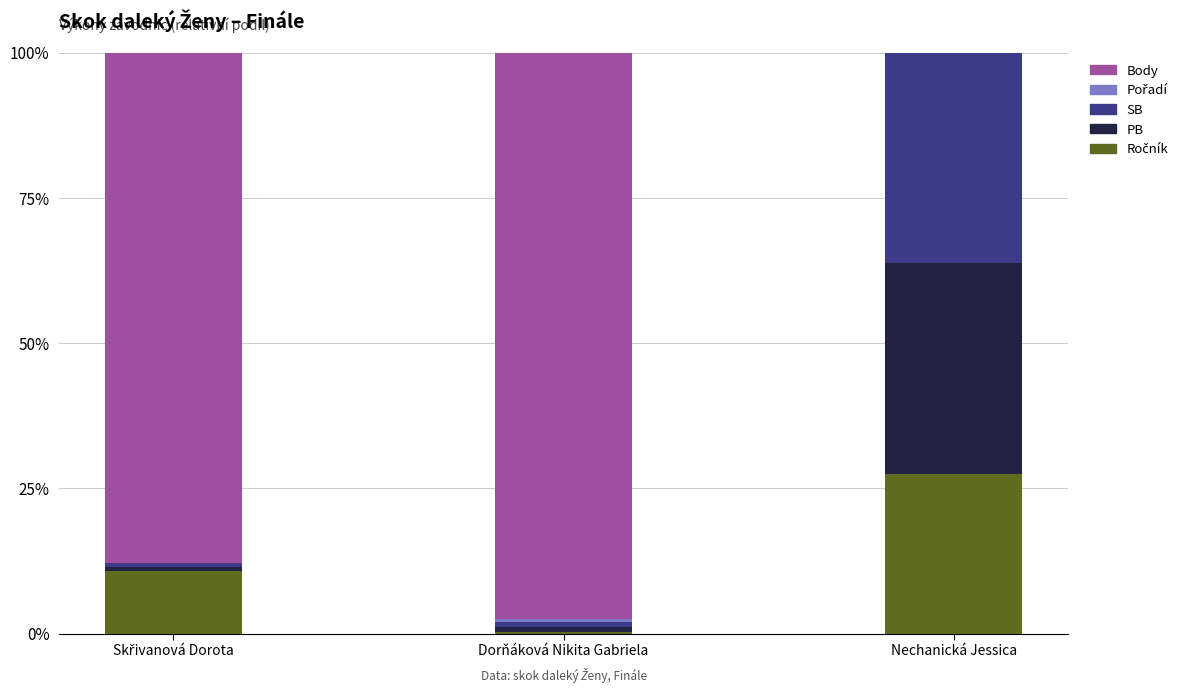

Between Skřivanová Dorota and Nechanická Jessica, which series saw the biggest shift?

Body